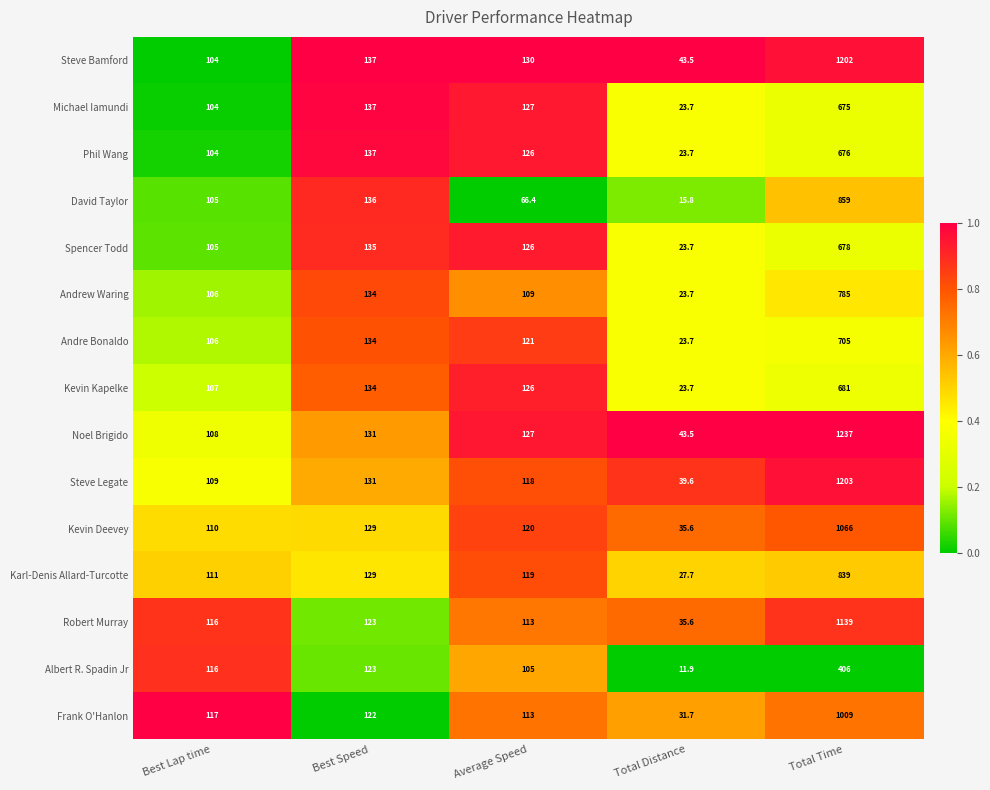

Which label corresponds to the smallest value in the chart?

Total Distance